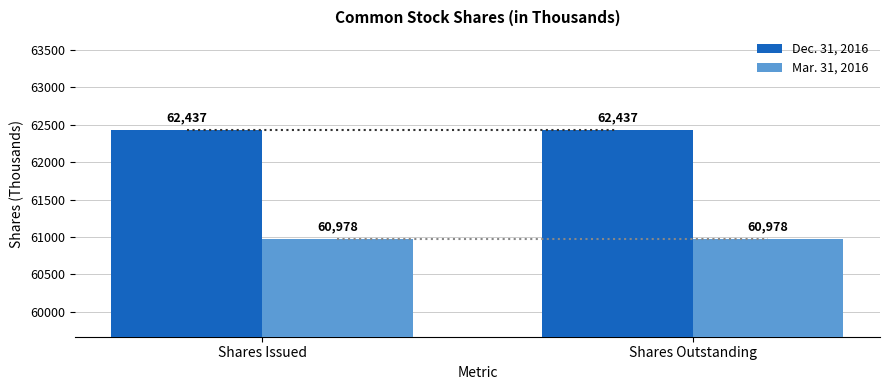

Is it true that Dec. 31, 2016 equals 98775 at Shares Outstanding?

False